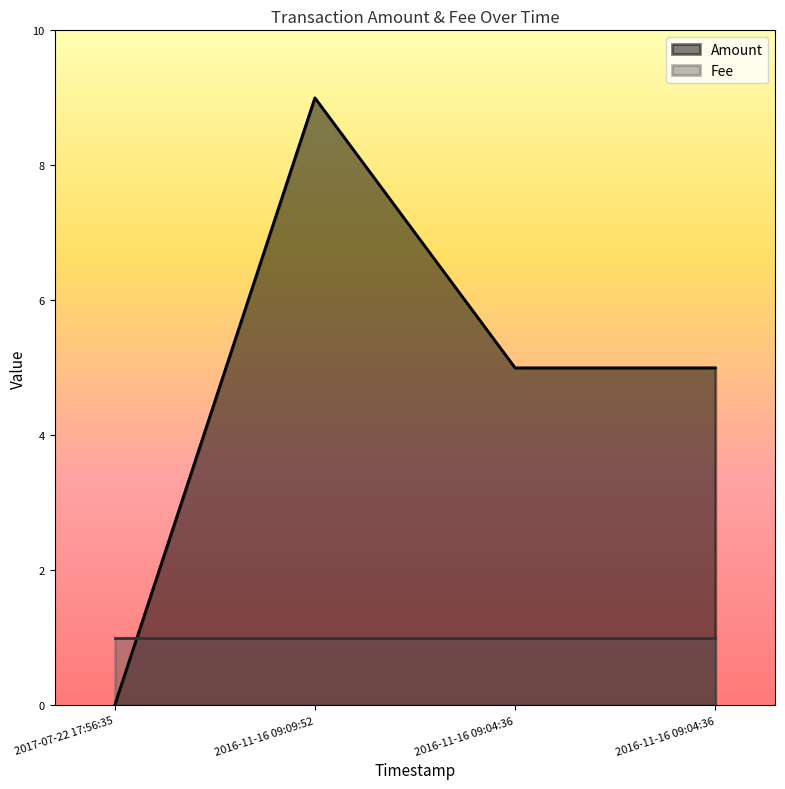

Which has a higher value, 2016-11-16 09:09:52 or 2016-11-16 09:04:36?

2016-11-16 09:09:52